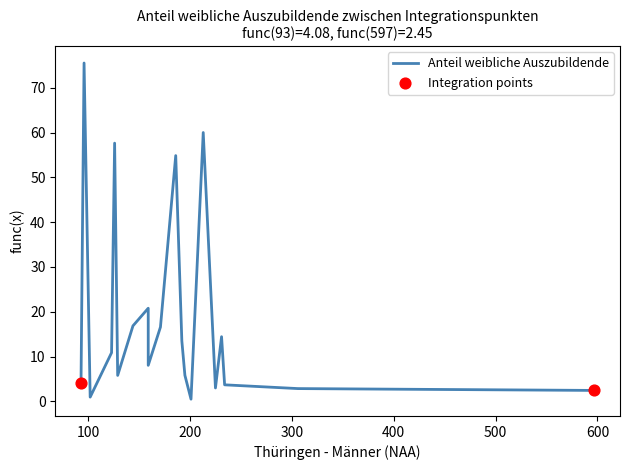

Which series has the widest spread of Y values?

Anteil weibliche Auszubildende